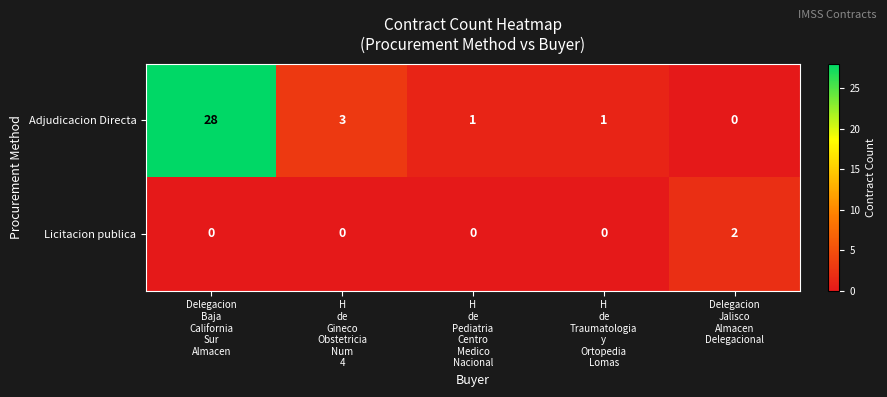

Which series has the widest spread of values?

Adjudicacion Directa